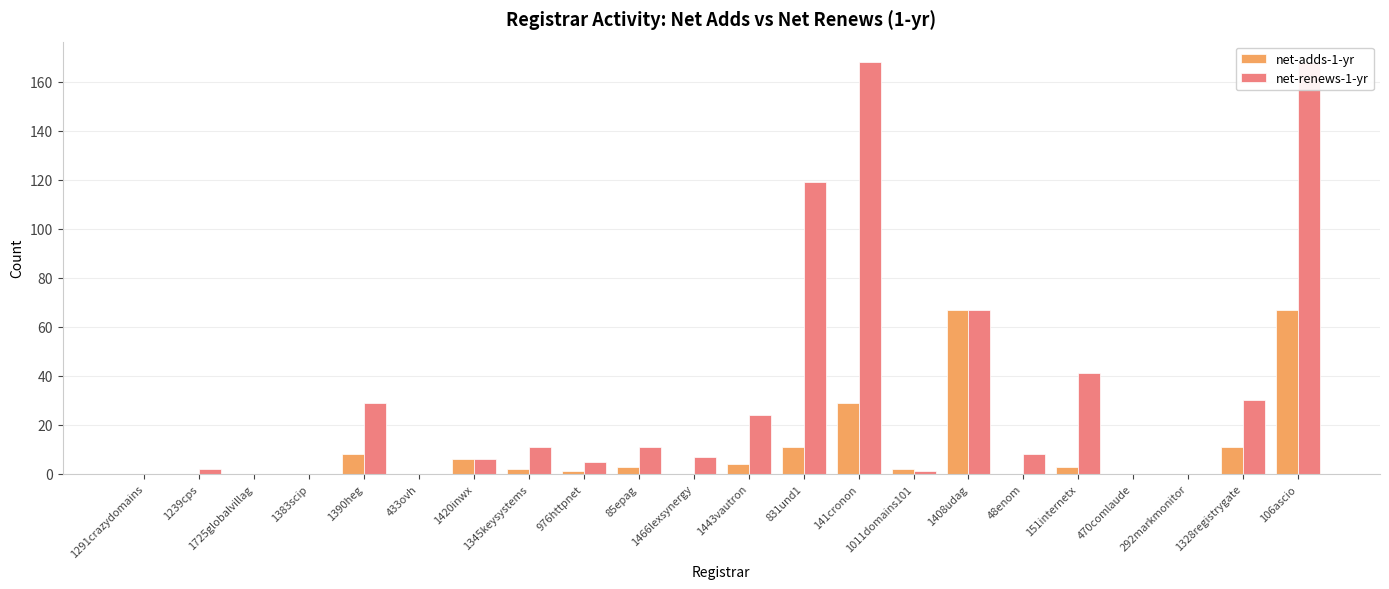

What is the label of the 2nd bar from the right?

1328registrygate